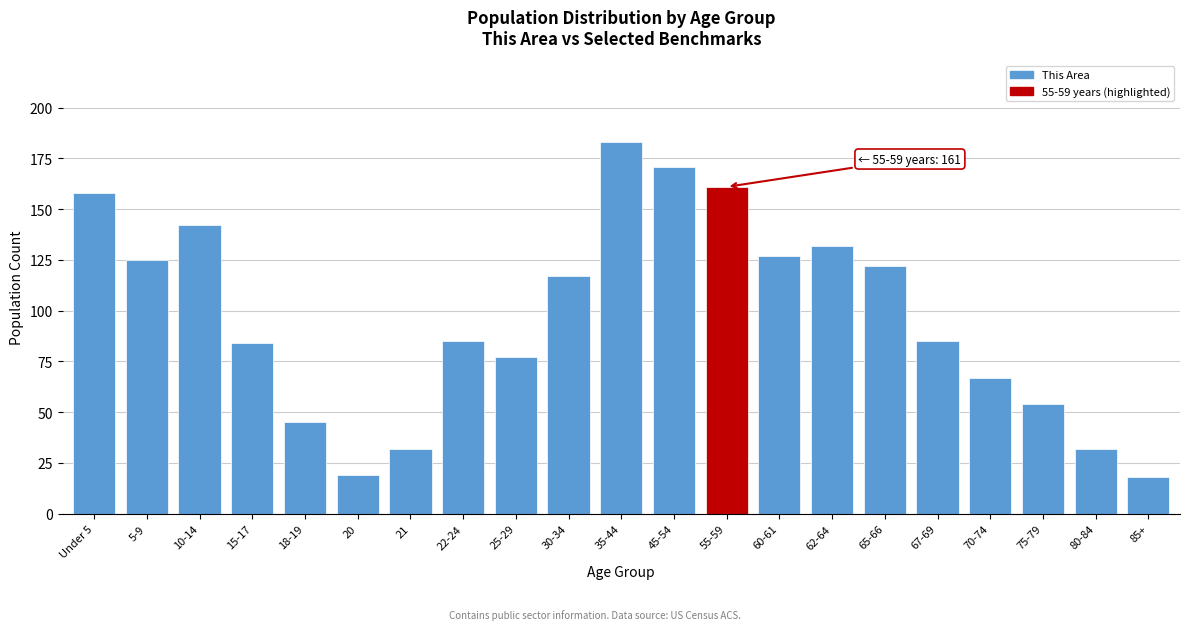

Reading left to right, list all the values displayed in this chart.

158	125	142	84	45	19	32	85	77	117	183	171	161	127	132	122	85	67	54	32	18